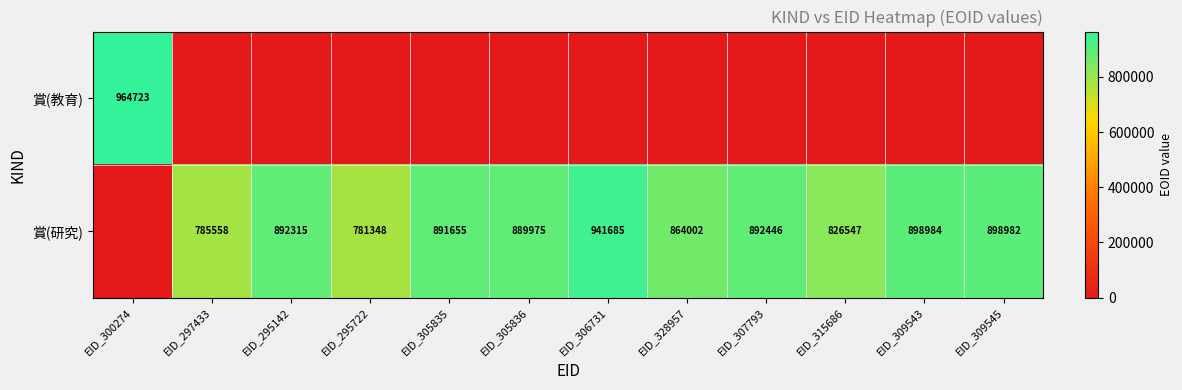

What is the difference between the 賞(研究) values at EID_295722 and EID_305836?

108627